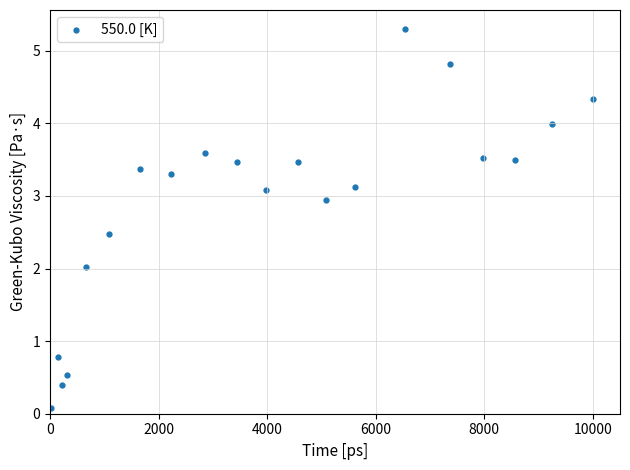

What is the range of X values (max minus min)?

9985.4